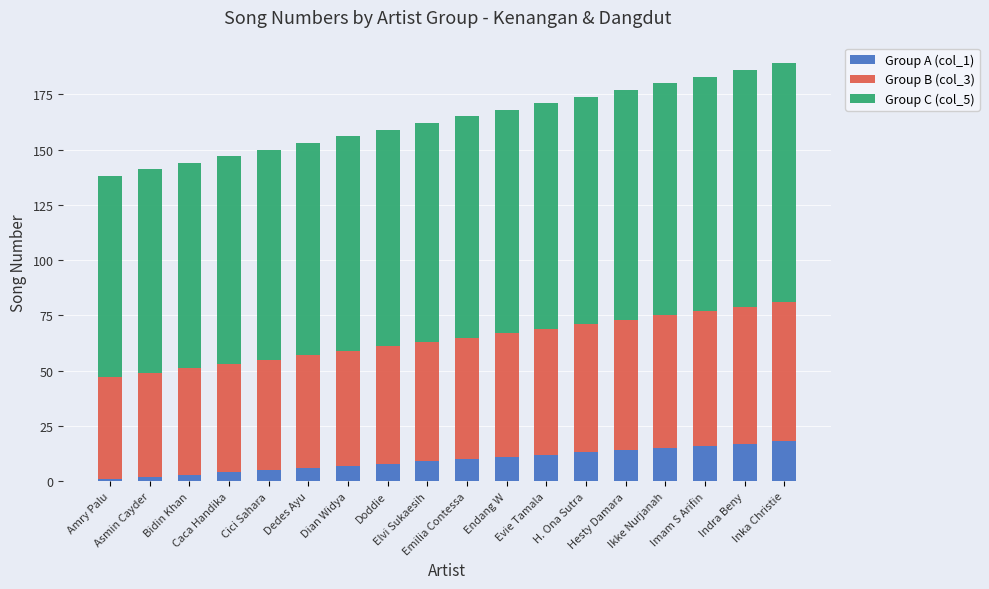

Does the chart contain stacked bars?

Yes